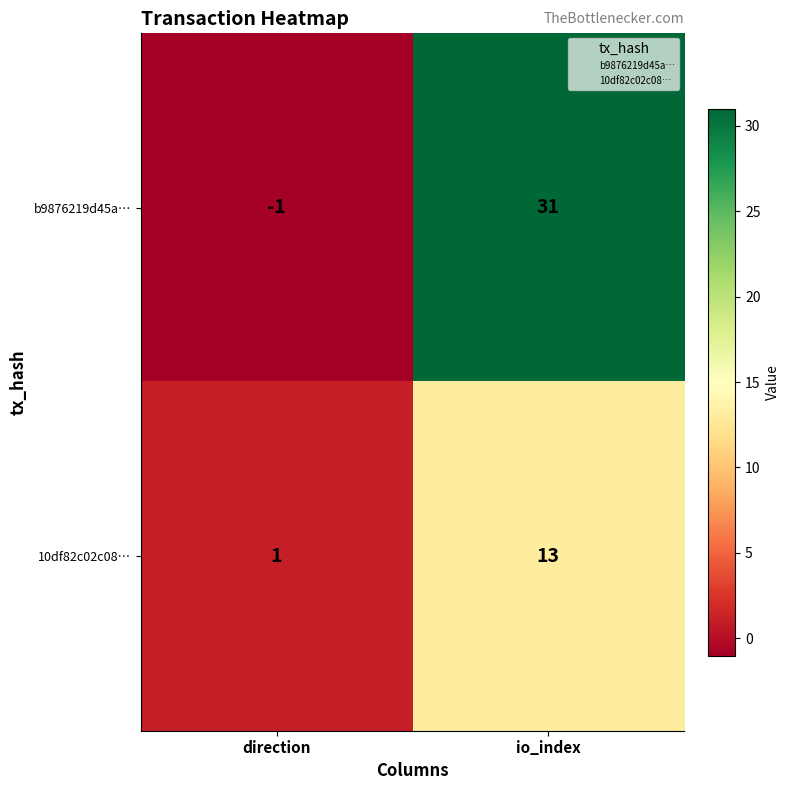

Which series has the largest total across all categories?

b9876219d45a…